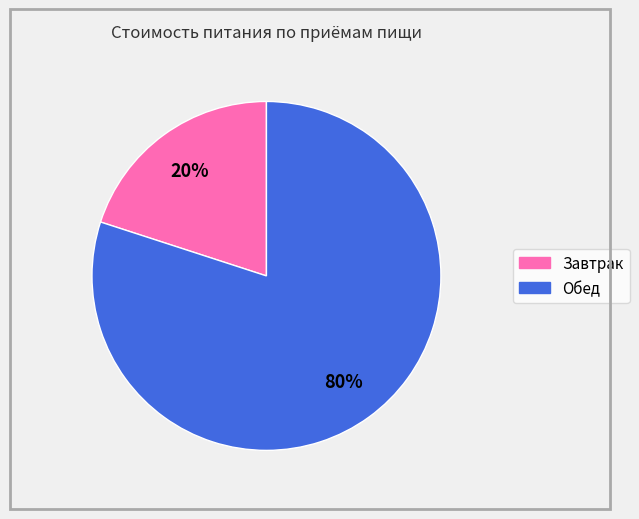

What is the largest slice in the pie chart?

Обед